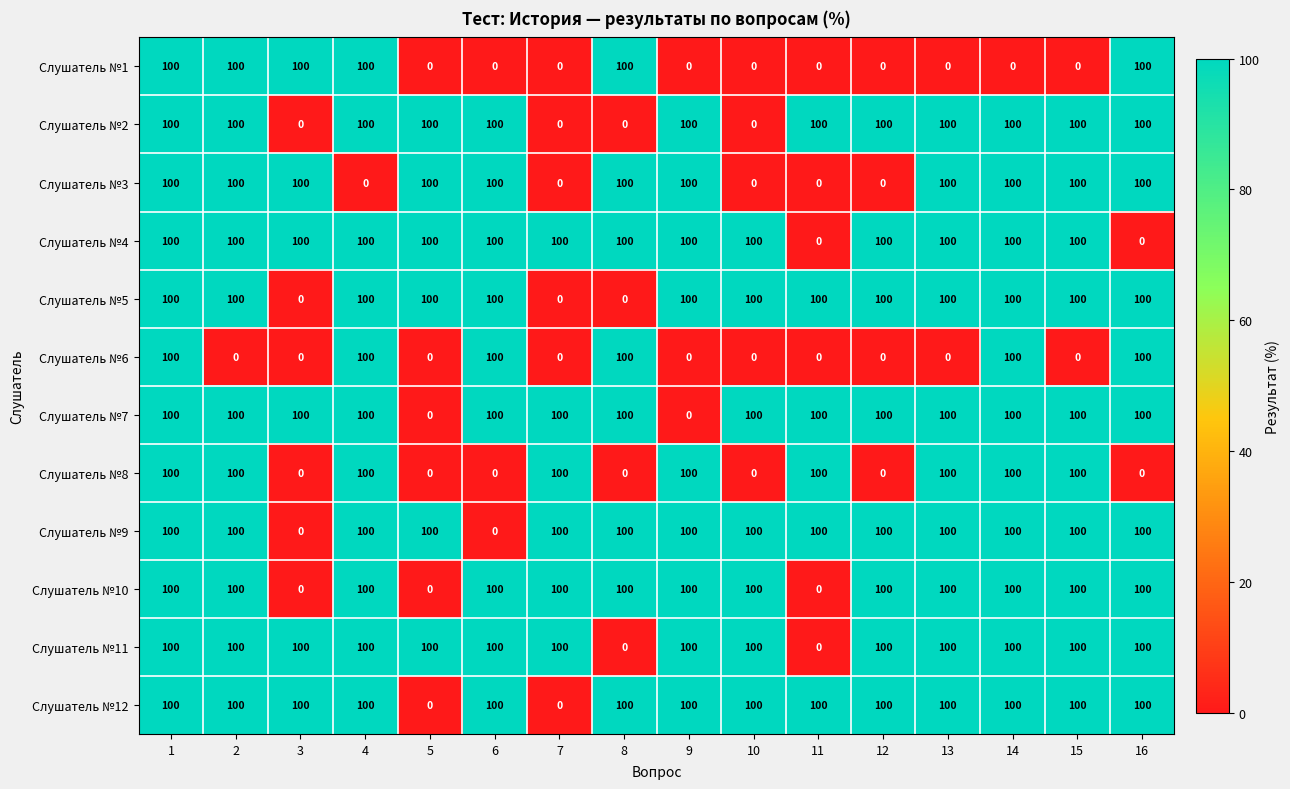

What is the spread (max minus min) of values at 7?

100